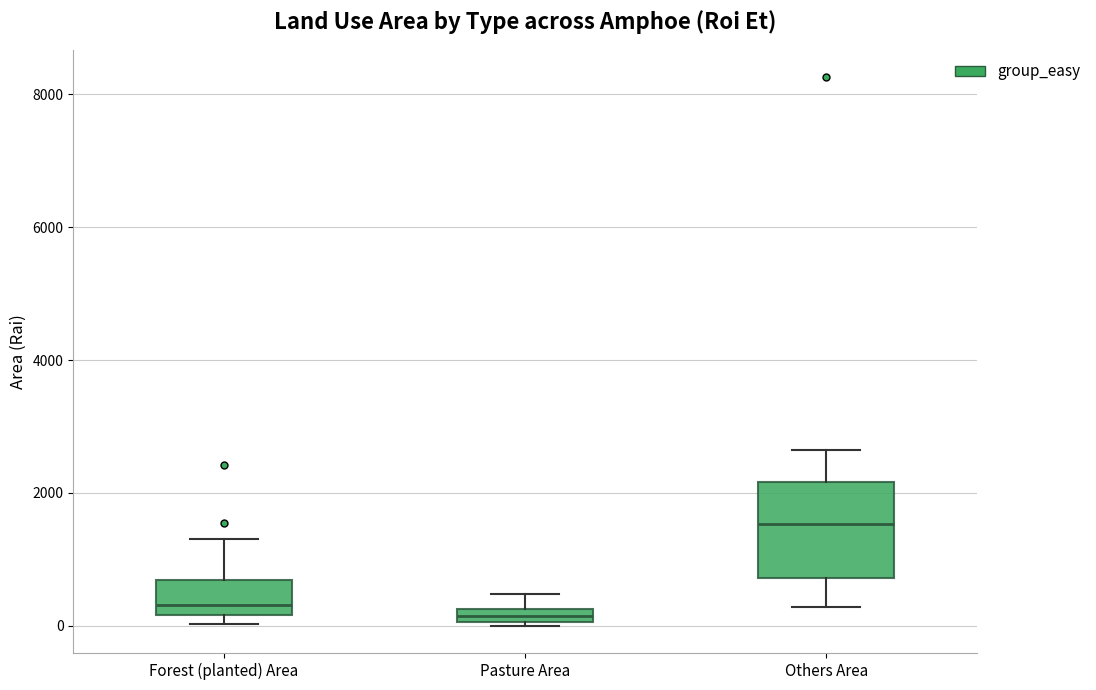

Comparing the boxes themselves (not the whiskers), which one is the tallest?

Others Area